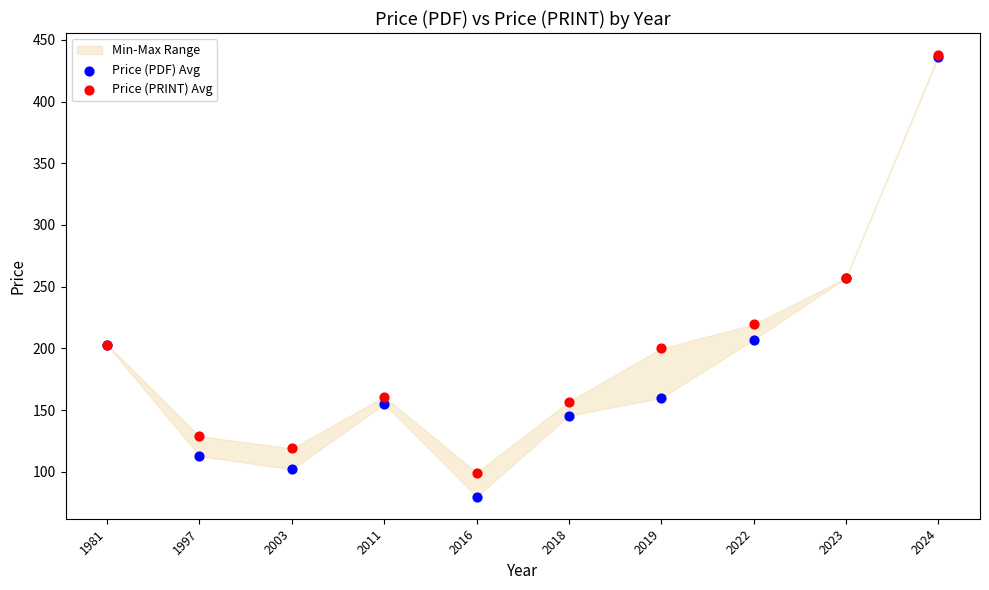

Which series reaches the maximum Y coordinate?

Price (PRINT) Avg